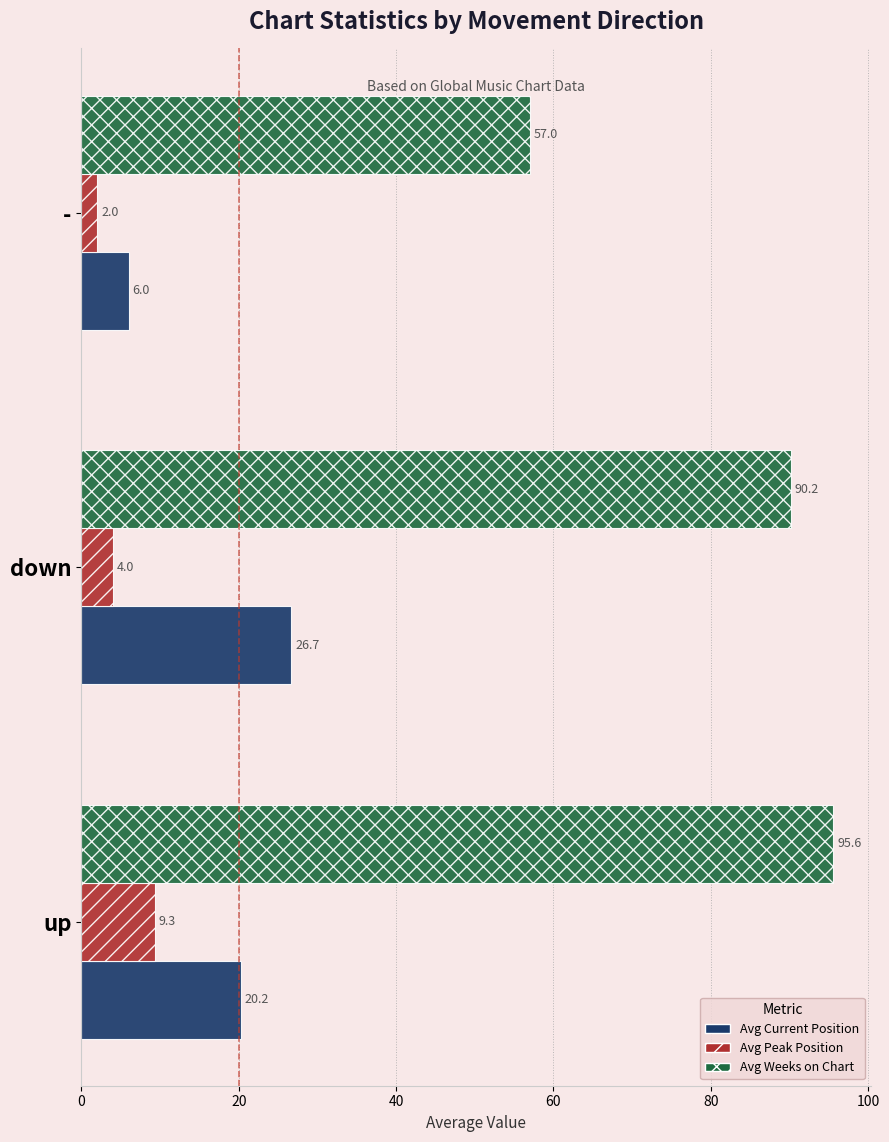

Is it true that Avg Peak Position equals 2.8 at up?

False